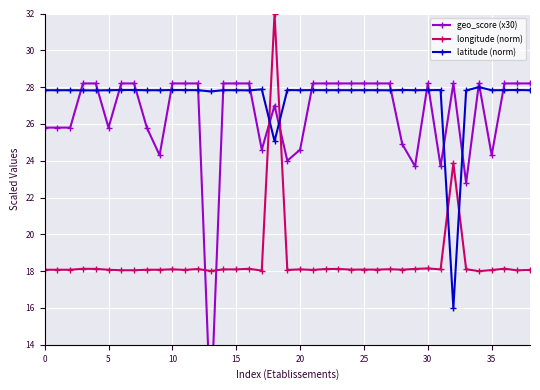

How many data points in geo_score (x30) are less than 28?

16